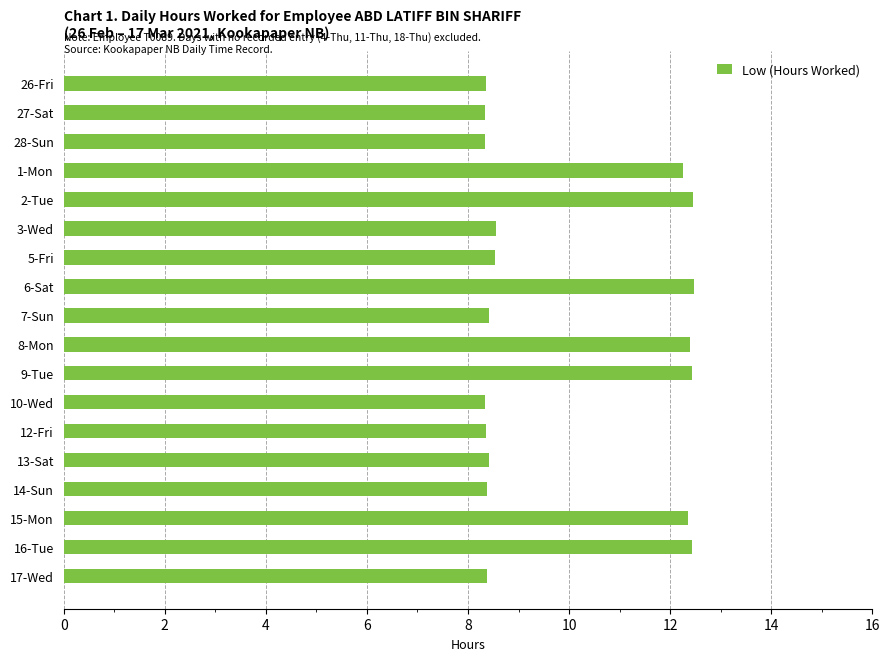

The chart shows a value of 8.4 at 7-Sun. True or false?

True